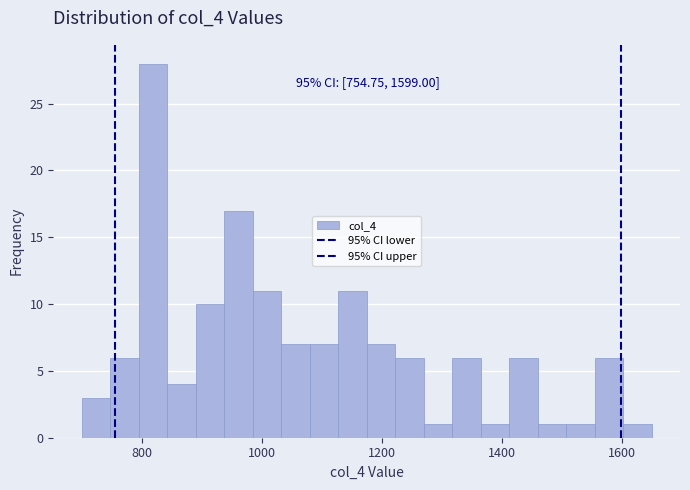

Around what value on the x-axis is the tallest bar? Give the approximate position of its centre, as read against the axis.

820